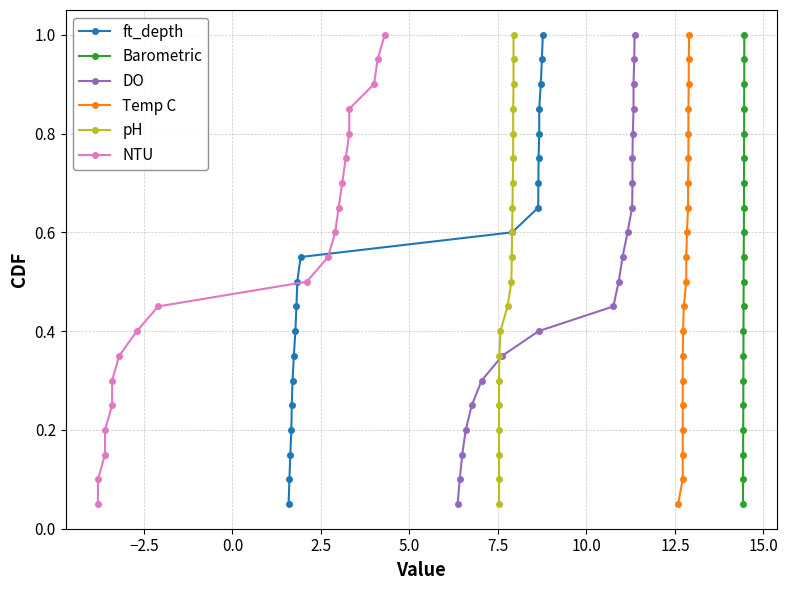

True or false: ft_depth has more than 0 points higher than both neighbors.

False